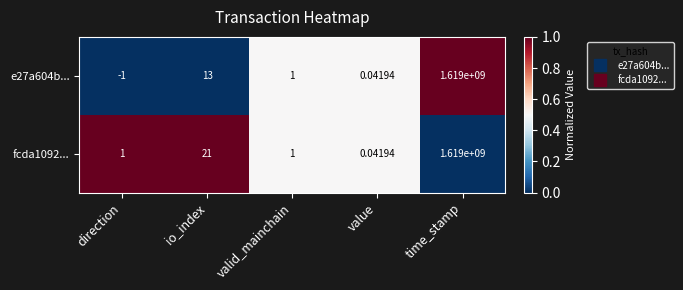

Rank the categories by e27a604b... value from highest to lowest.

time_stamp, io_index, valid_mainchain, value, direction